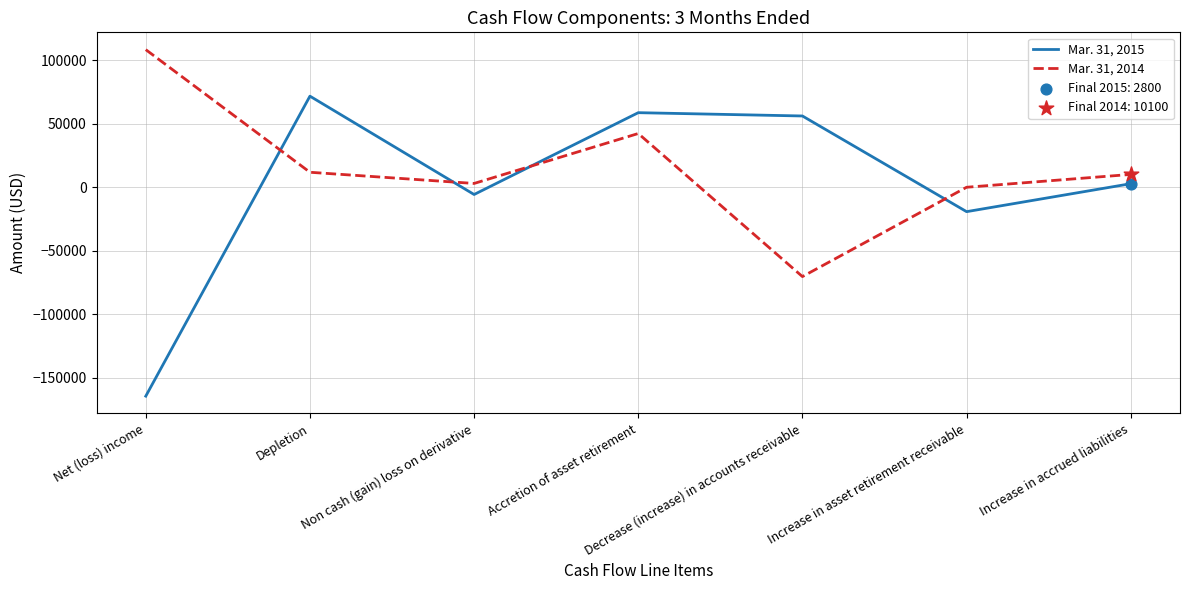

Which series has the largest range (max minus min)?

Mar. 31, 2015